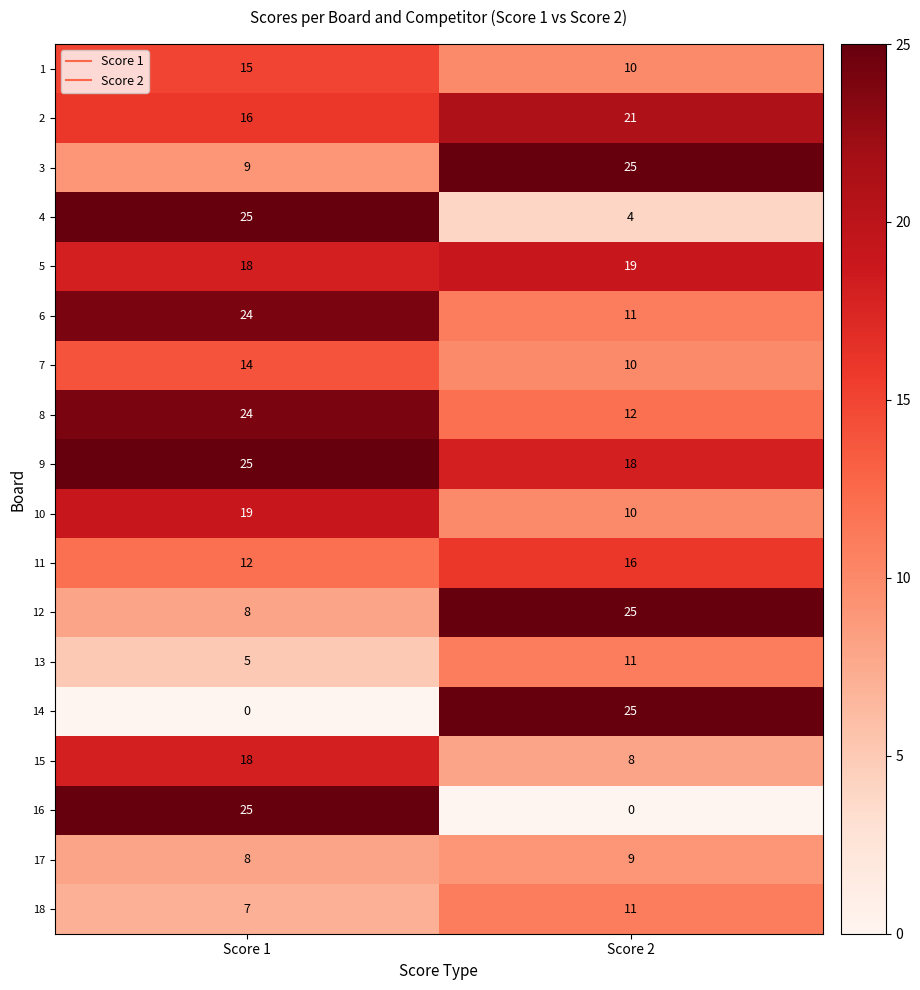

What is the spread (max minus min) of values at Score 1?

25